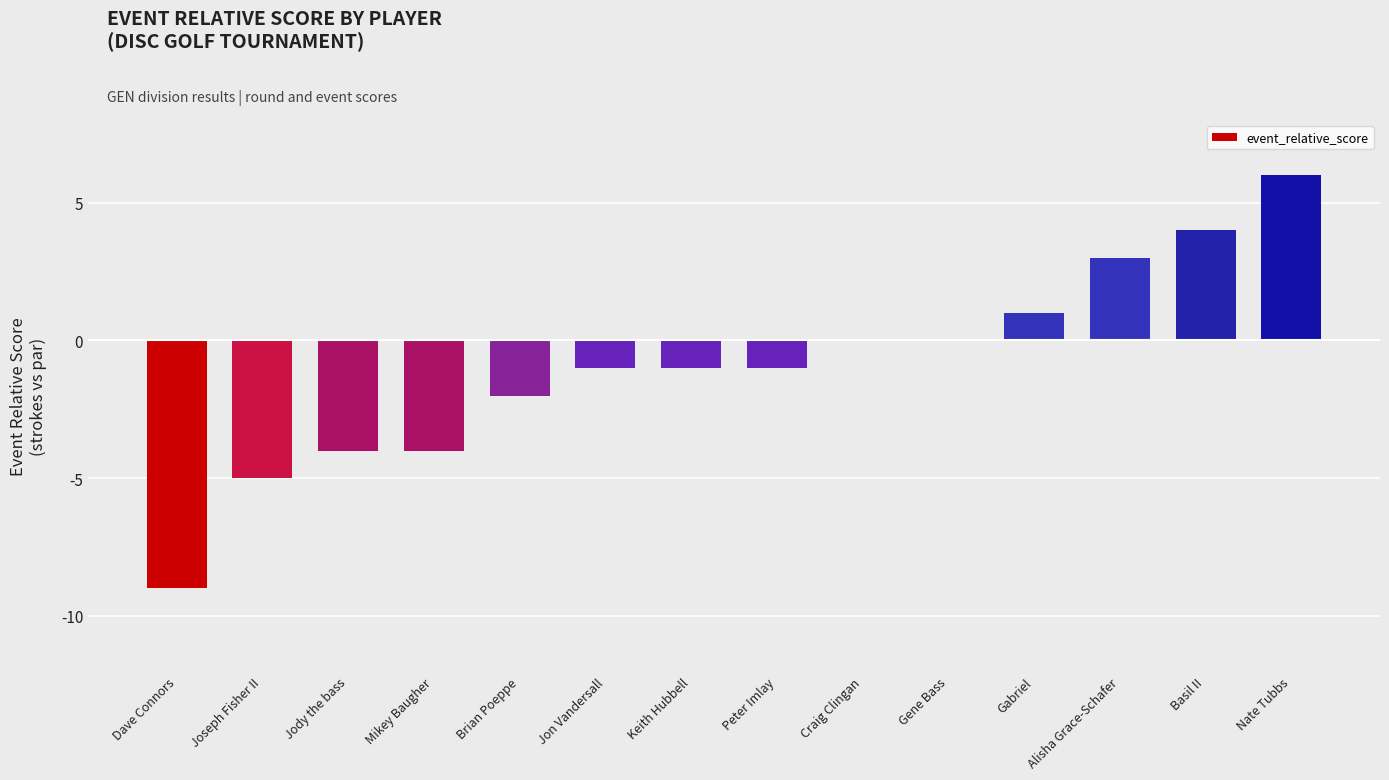

Reading left to right, list all the values displayed in this chart.

-9	-5	-4	-4	-2	-1	-1	-1	0	0	1	3	4	6